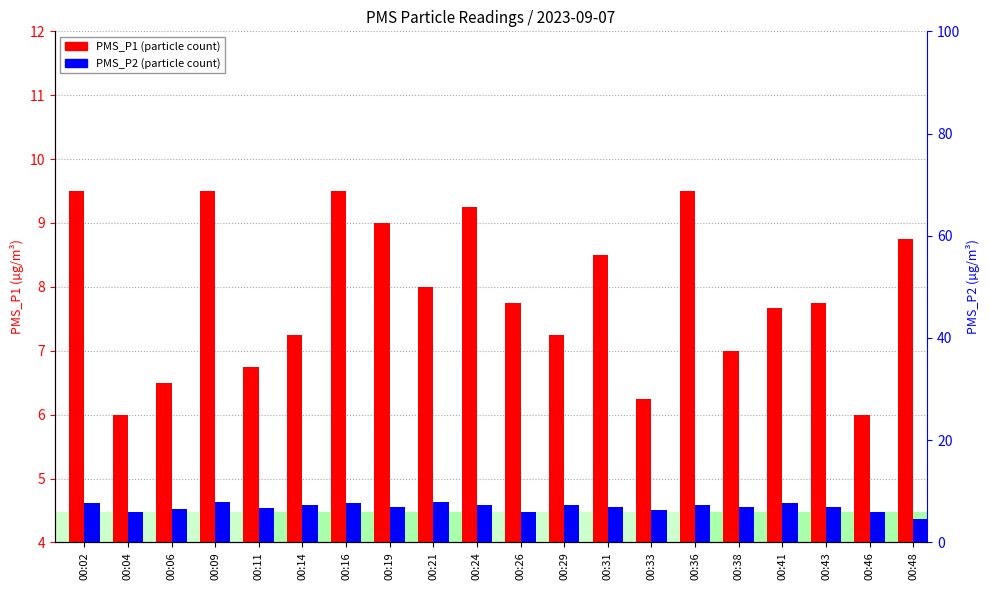

What is the value of the PMS_P1 bar at the 9th from the left?

8.0